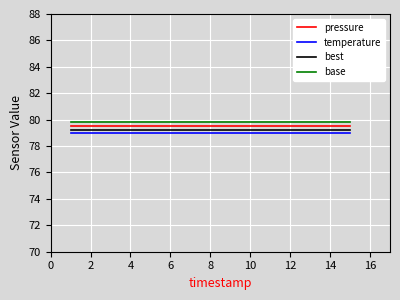

Which series has the largest total across all categories?

base